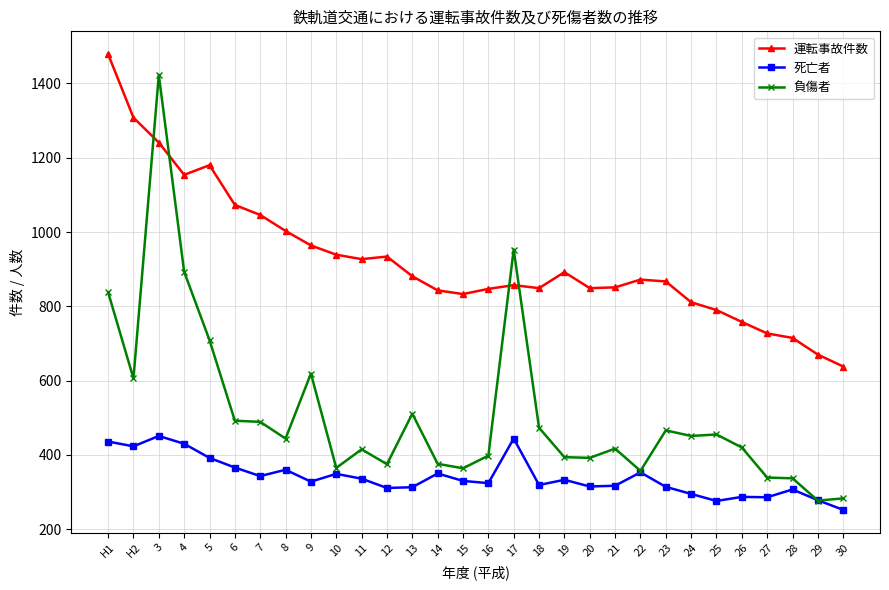

What are all the series names shown in the legend?

運転事故件数, 死亡者, 負傷者